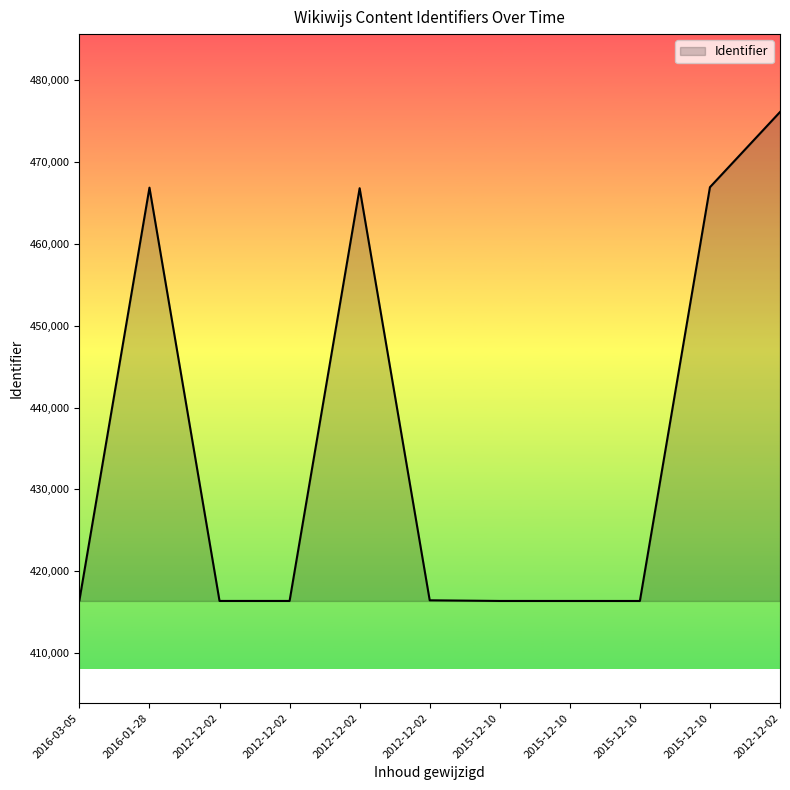

At which label is the value closest to 446250?

2012-12-02